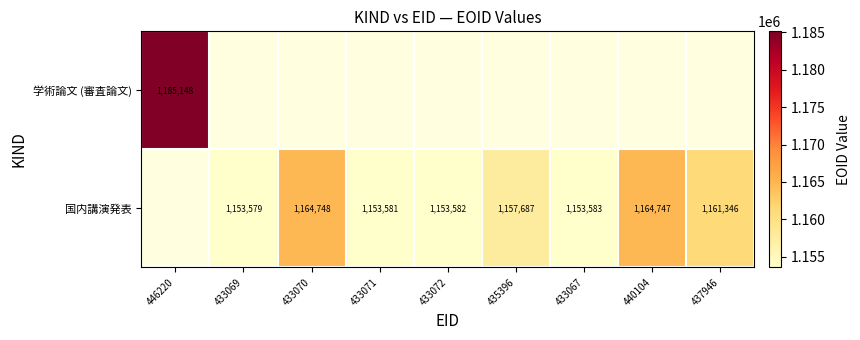

The value of 国内講演発表 at 433070 is 793559. True or false?

False